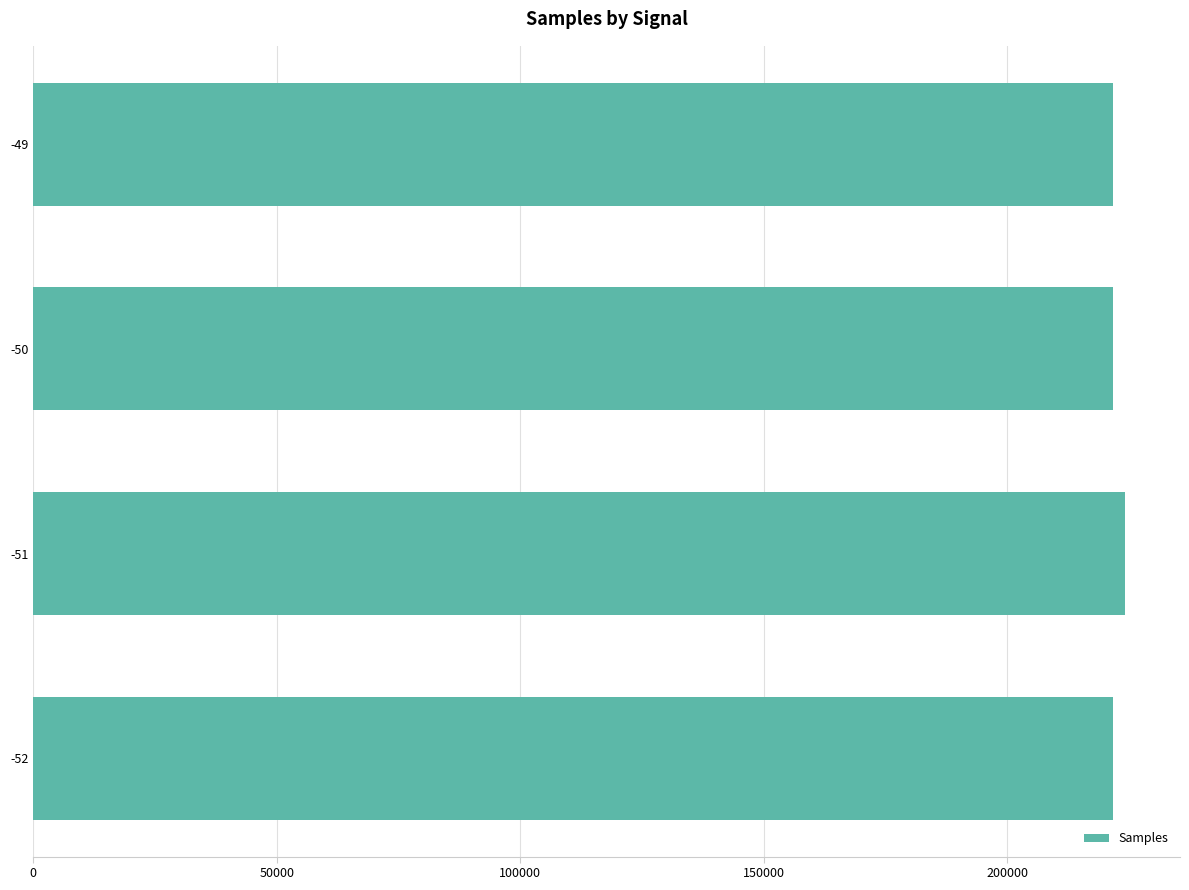

What is the minimum value shown in the chart?

221723.5